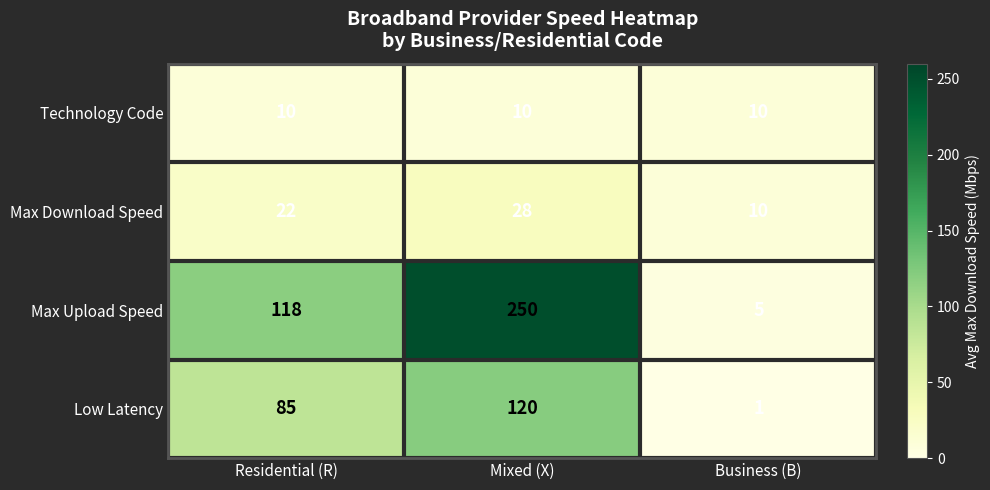

What is the average value of the Max Upload Speed series?

124